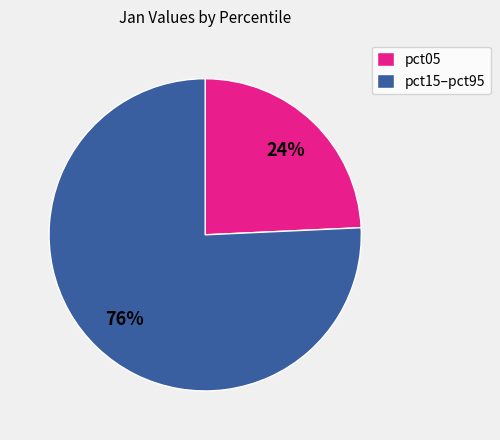

The pct05 slice represents 34% of the pie. True or false?

False